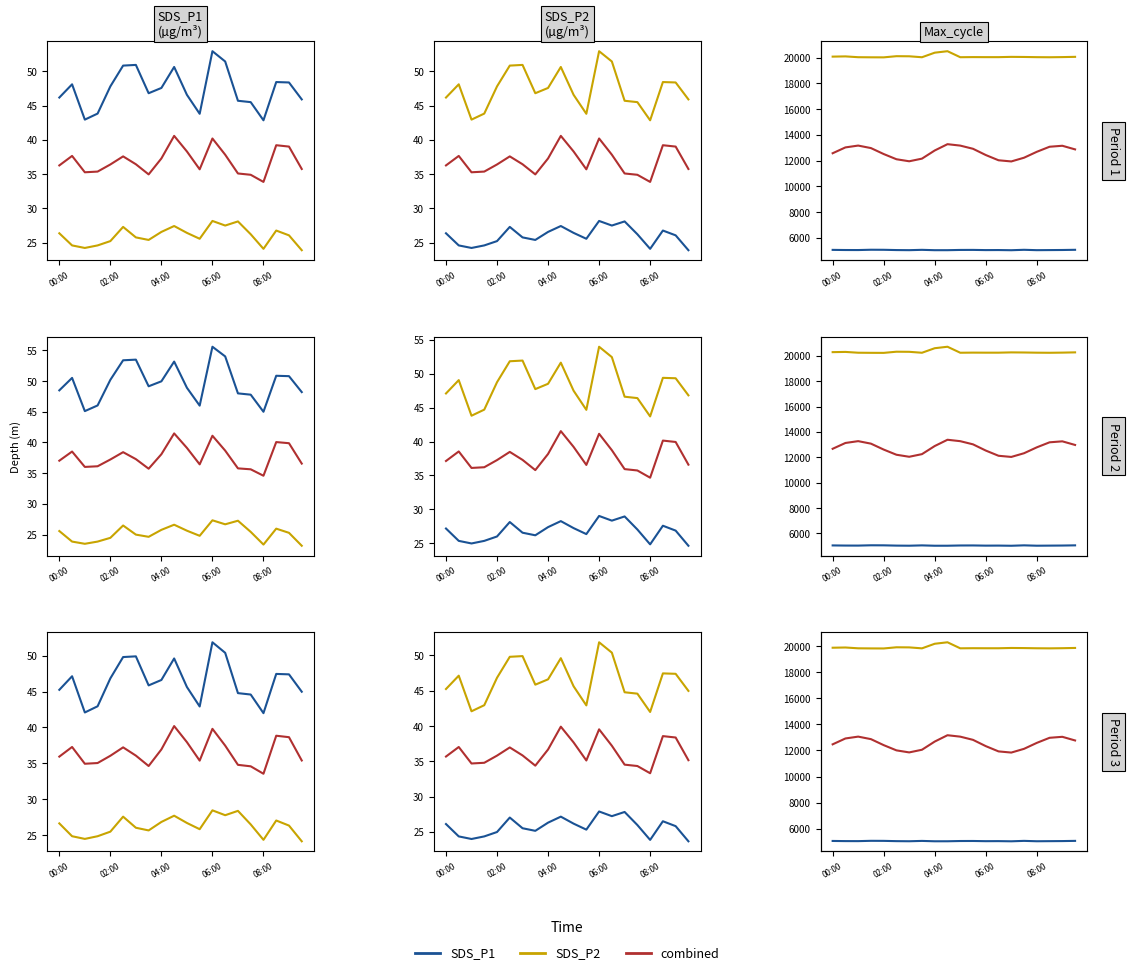

At how many categories does at least one series exceed 10394?

20